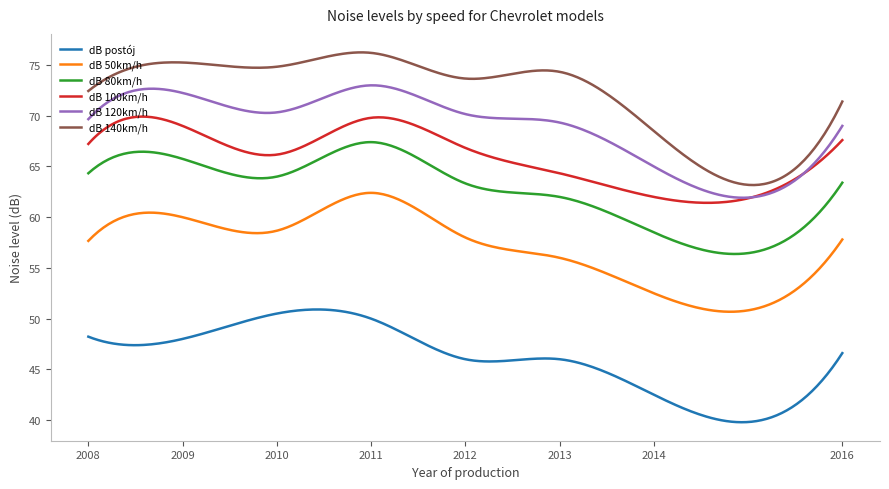

True or false: dB 80km/h and dB 120km/h cross at least once.

False